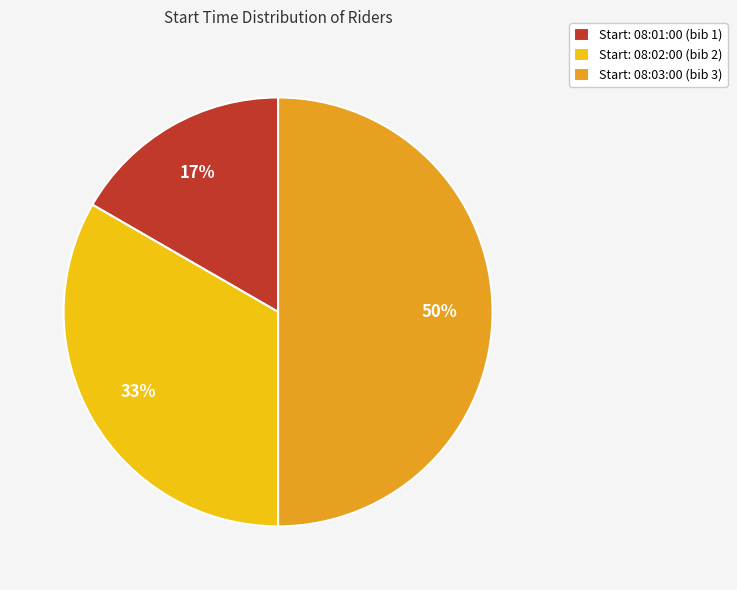

To the nearest percent, what percentage of the pie is Start: 08:01:00 (bib 1)?

17%